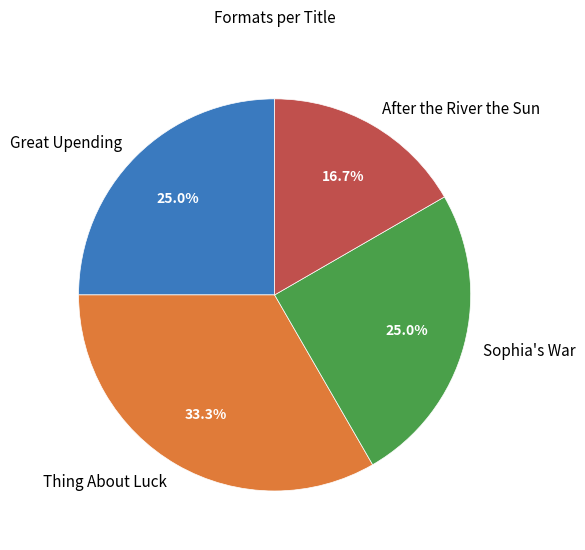

To the nearest percent, what is the difference between the largest and smallest slice percentages?

17%